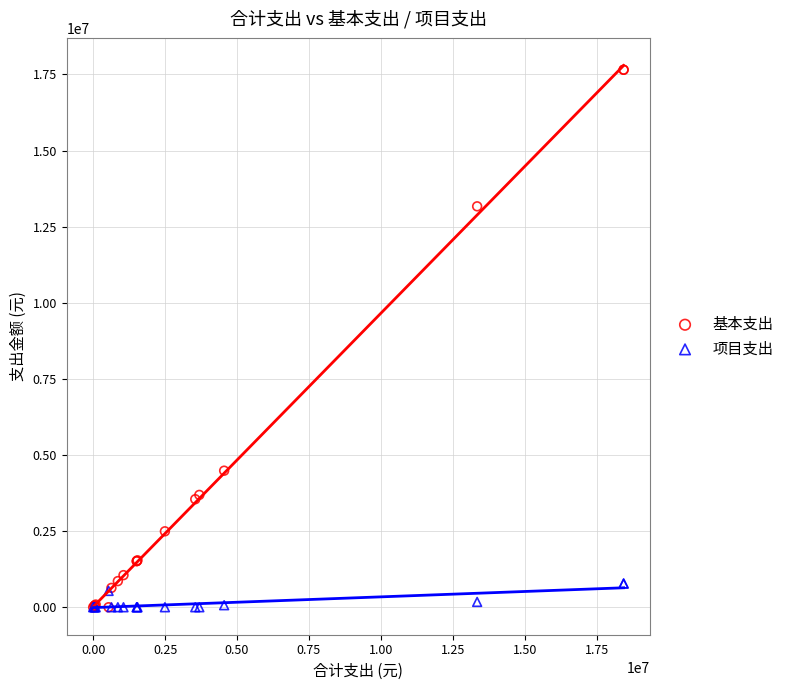

What are all the series names shown in the legend?

基本支出, 项目支出